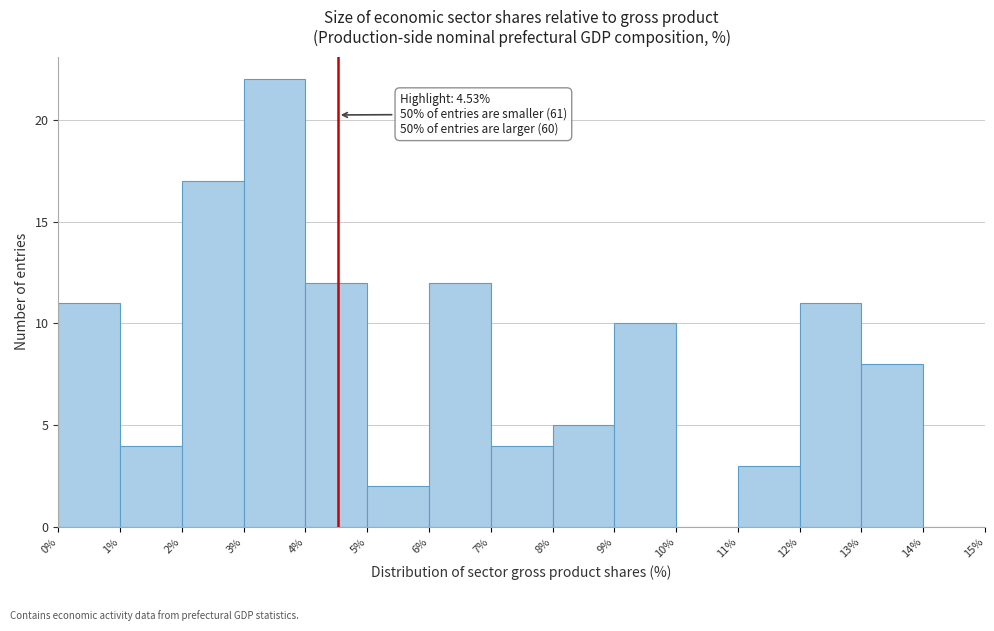

Over which range of the x-axis is the bar tallest?

3% to 4%